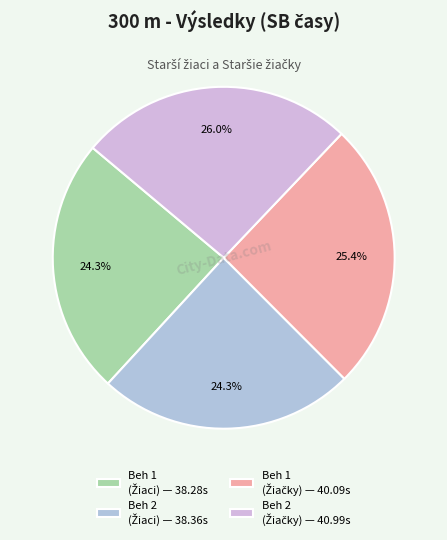

How many slices are in this pie chart?

4